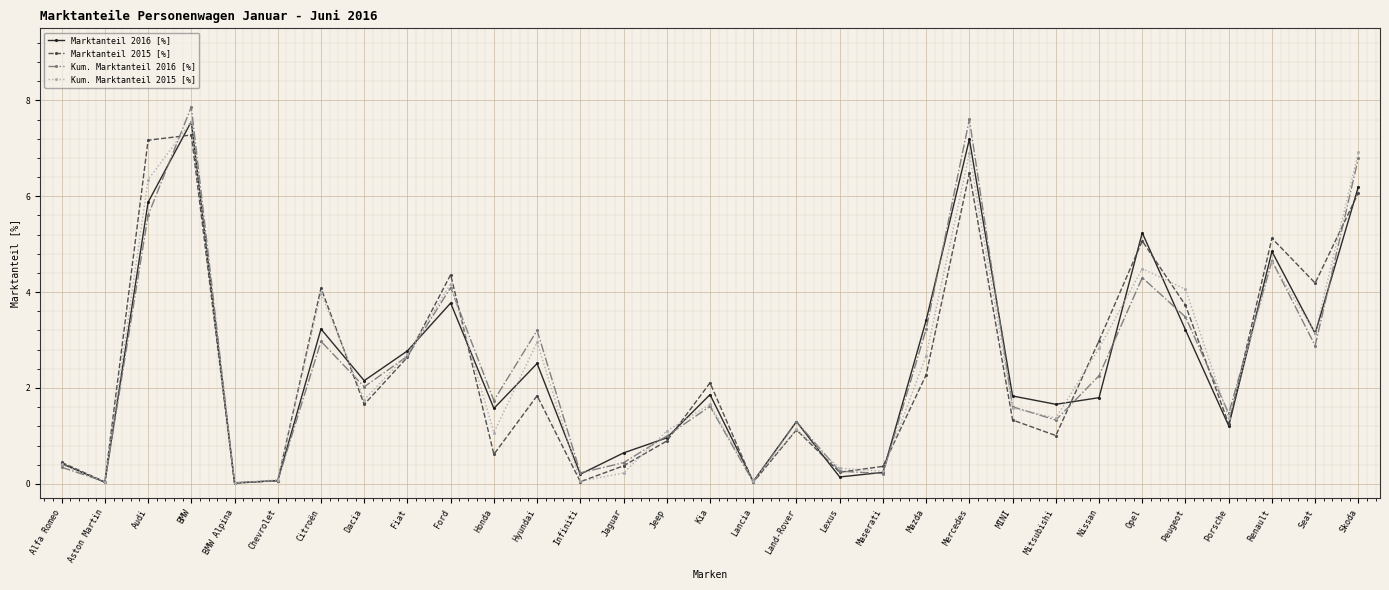

What is the sum of the Marktanteil 2015 [%] values at Lancia and Audi?

7.2